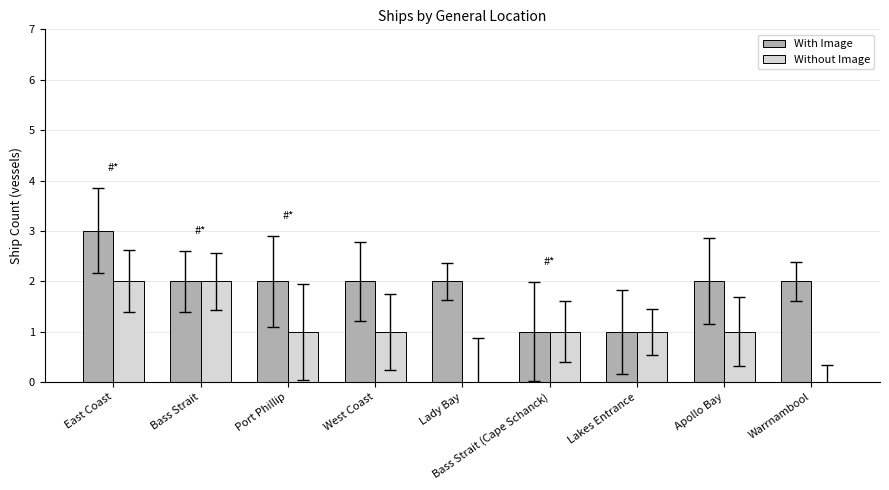

Between East Coast and Bass Strait, which series saw the biggest shift?

With Image